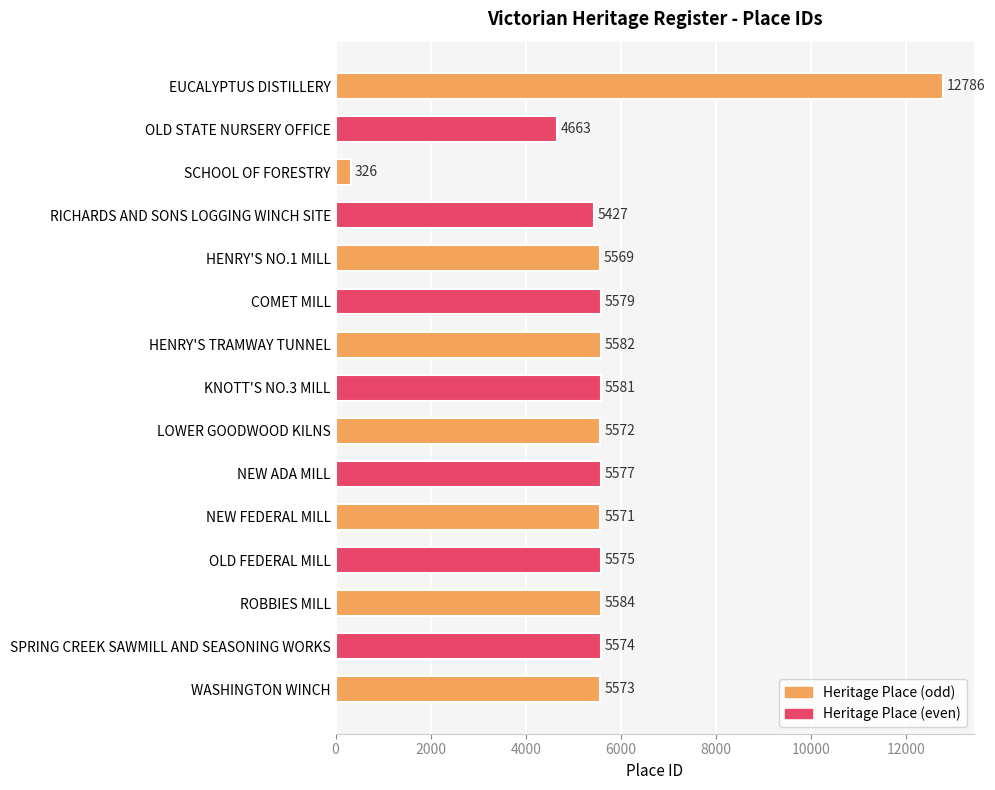

How many values are below 5574?

7